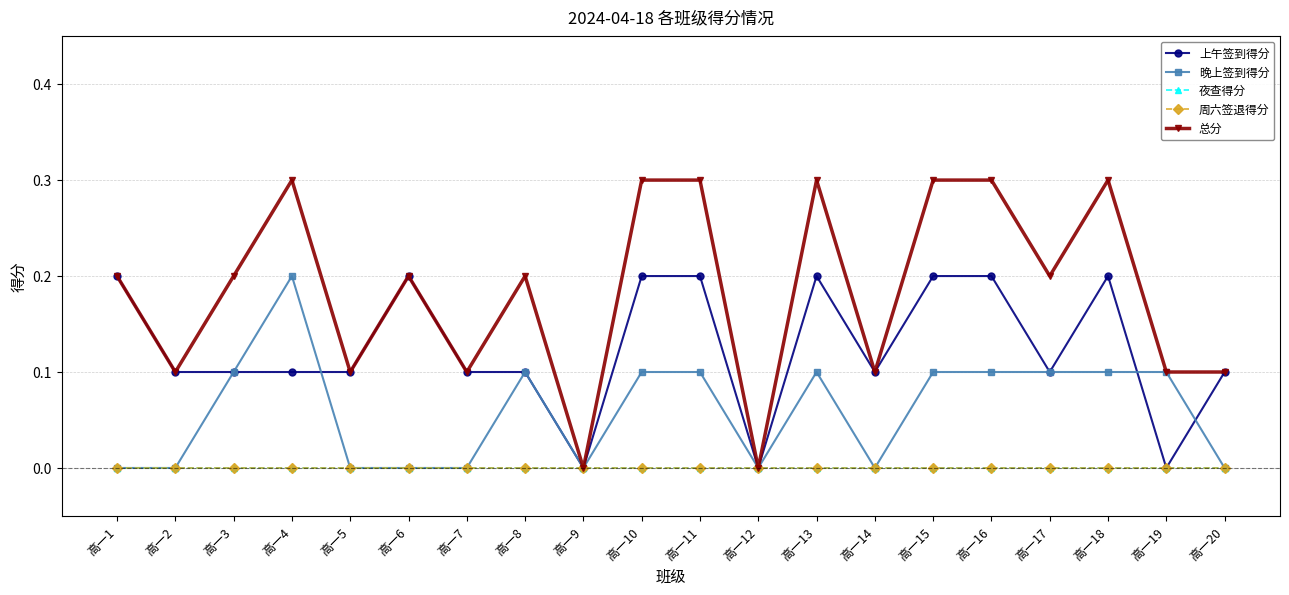

Does the chart have visible grid lines?

Yes